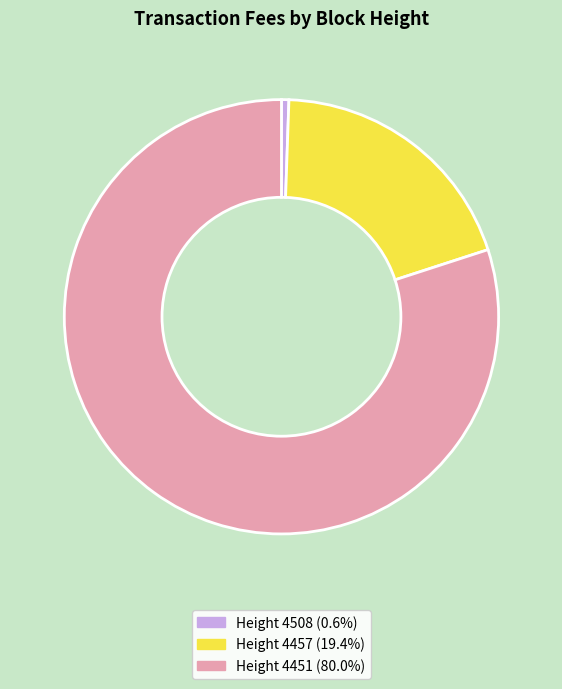

Does any single category account for the majority?

Yes